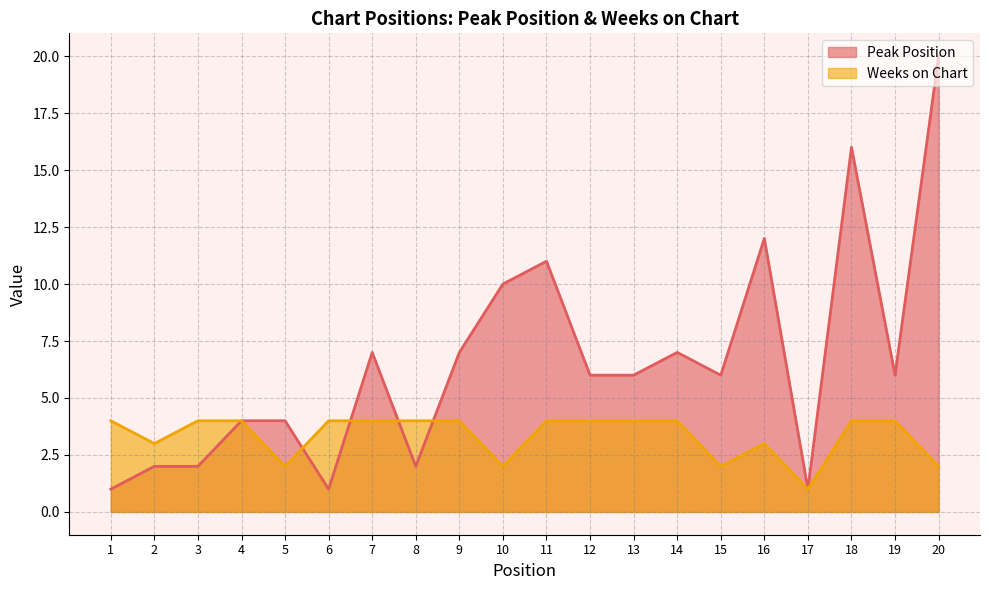

The Weeks on Chart series shows 3 at 16. True or false?

True